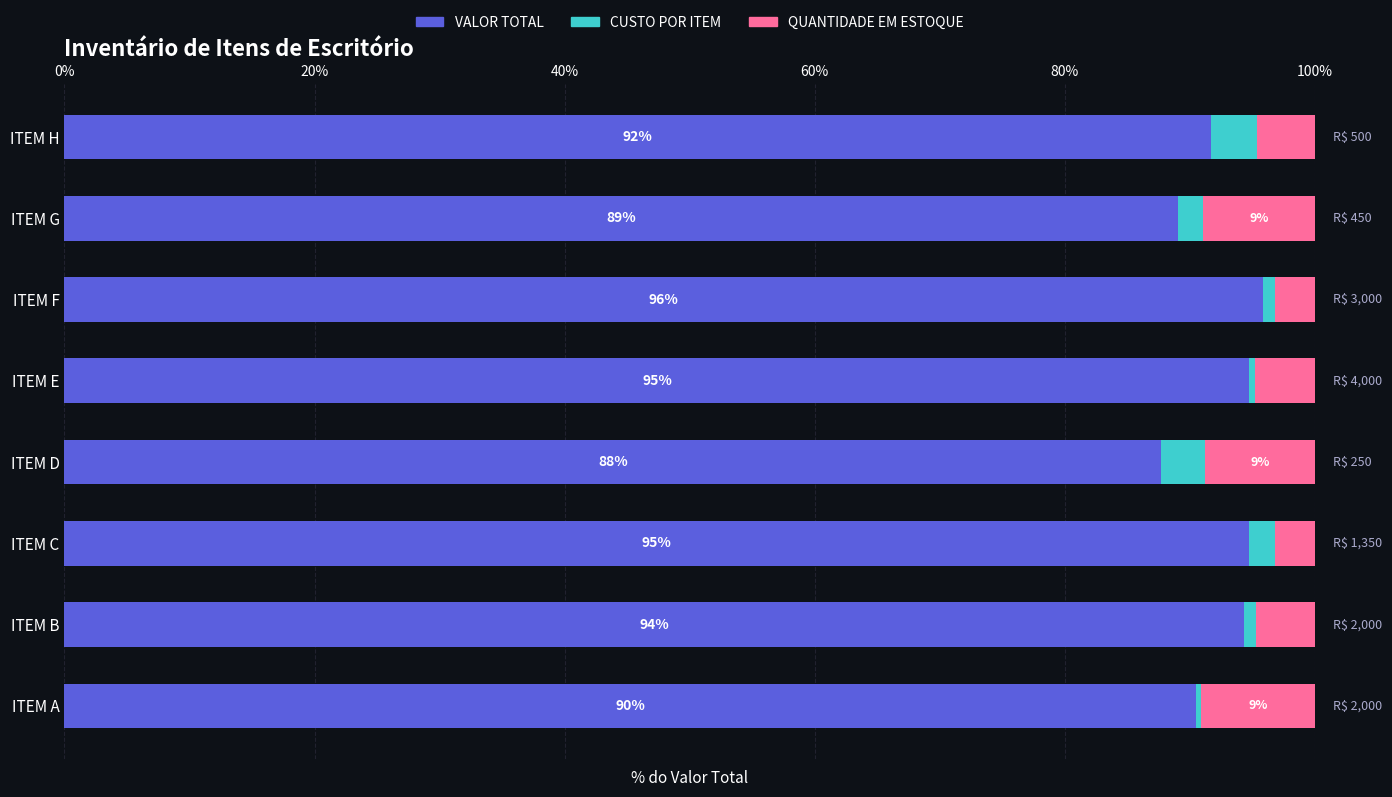

What is the maximum value for VALOR TOTAL?

95.8